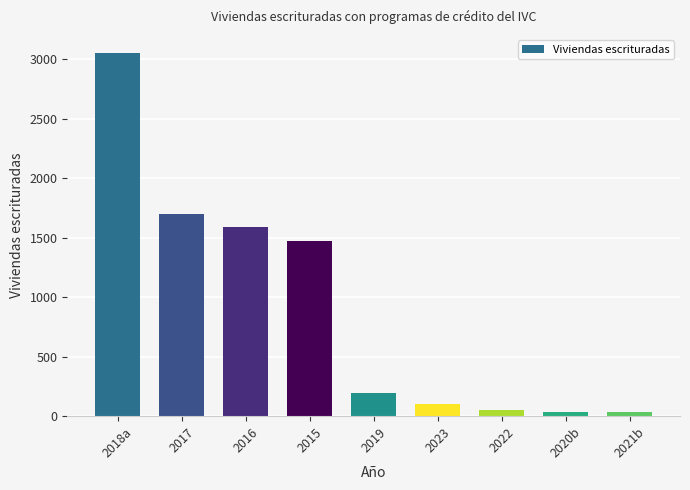

What is the ratio of the value at 2018a to the value at 2017?

1.8